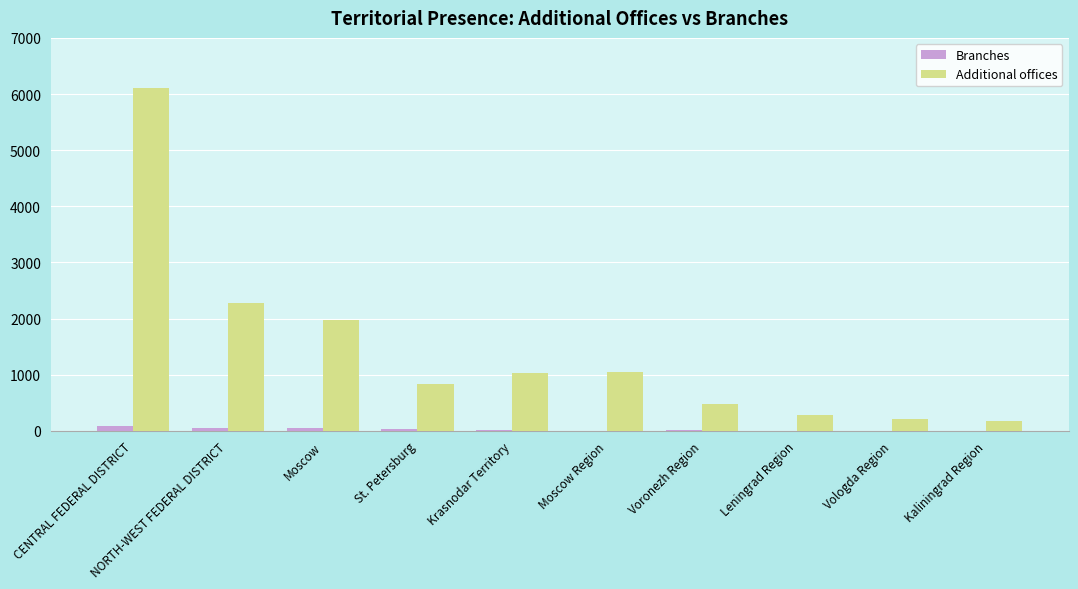

Between Moscow Region and Vologda Region, which series saw the biggest shift?

Additional offices